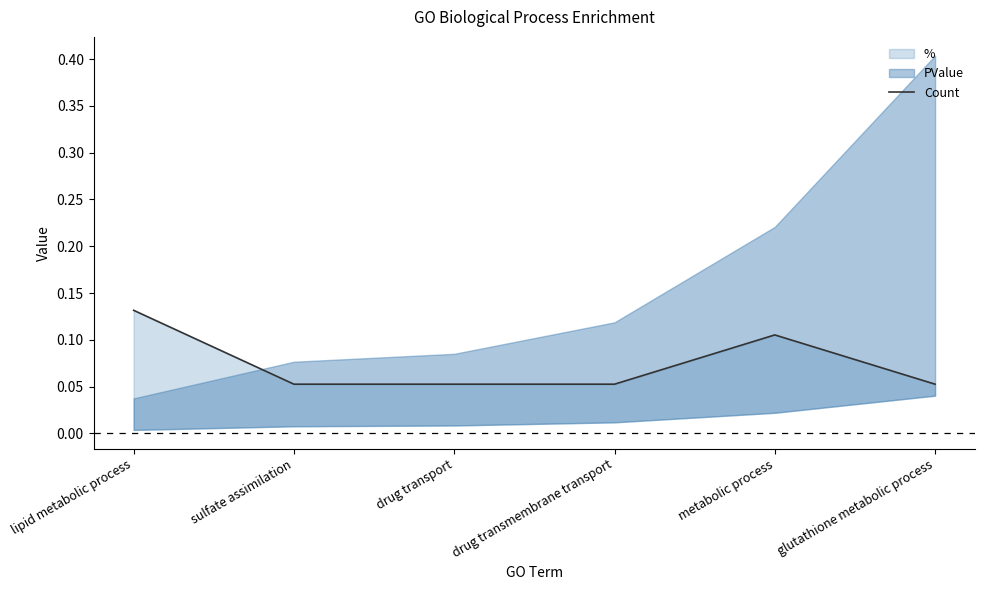

What is the difference between the maximum and minimum values?

0.1